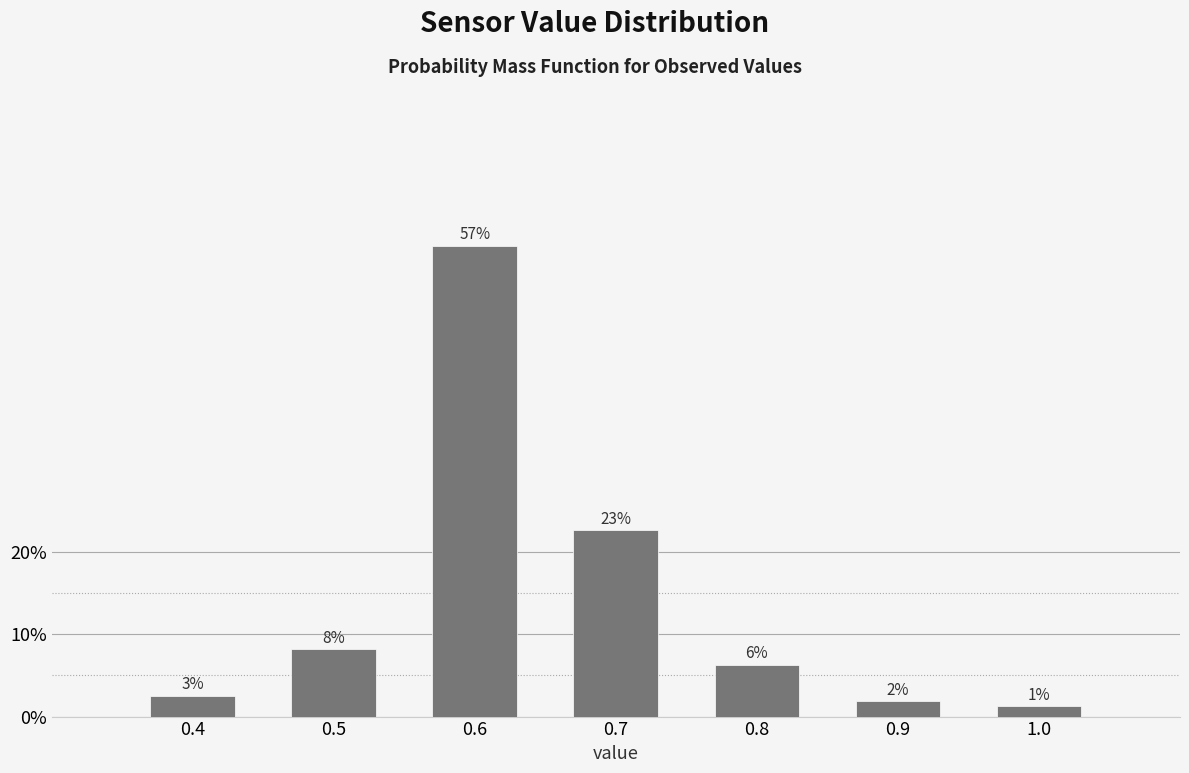

How many bars are there in total?

7